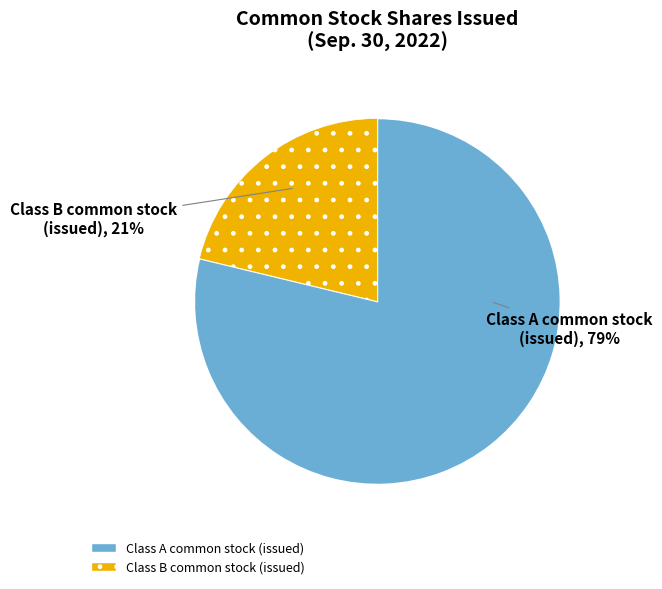

Between Class A common stock (issued) and Class B common stock (issued), which is larger?

Class A common stock (issued)